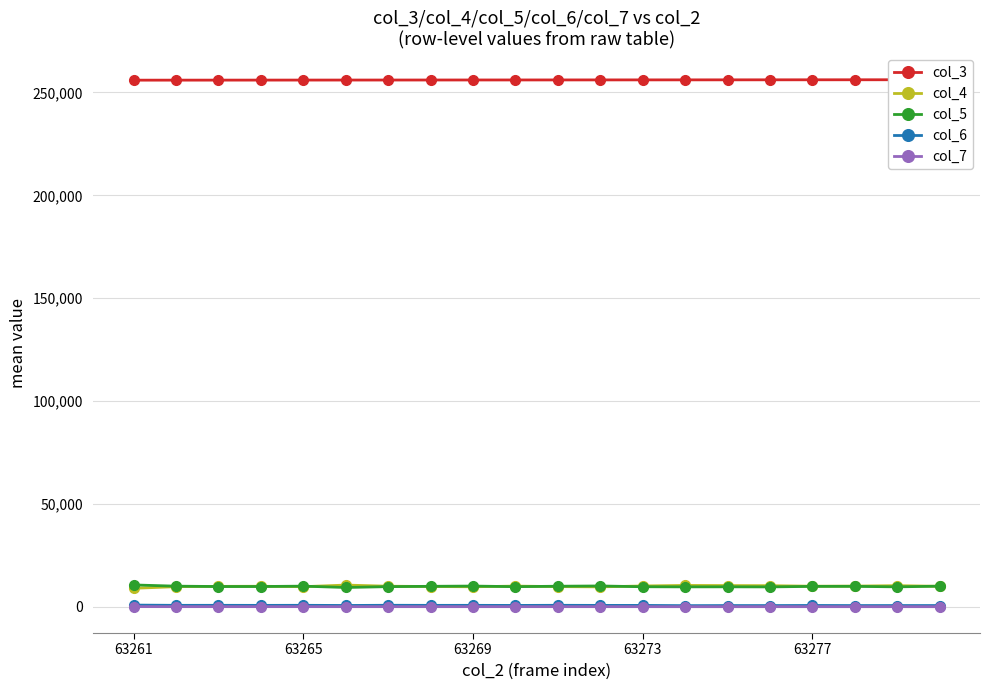

Reading left to right, list all the values displayed in this chart.

col_3: 255988	255999	256010	256021	256033	256044	256055	256066	256078	256089	256100	256112	256123	256134	256145	256157	256168	256179	256191	256202
col_4: 8946	9736	9880	9931	9725	10511	9956	9816	9682	10012	9764	9639	10073	10341	10265	10213	9950	10012	10225	9907
col_5: 10576	9980	9803	9815	9985	9338	9752	9907	10027	9737	9950	10075	9703	9639	9663	9625	9876	9889	9650	9976
col_6: 781	657	670	642	672	592	688	650	659	614	678	630	620	508	551	550	597	553	559	559
col_7: 40	25	28	29	26	21	24	21	17	20	23	17	19	7	6	13	14	9	14	8